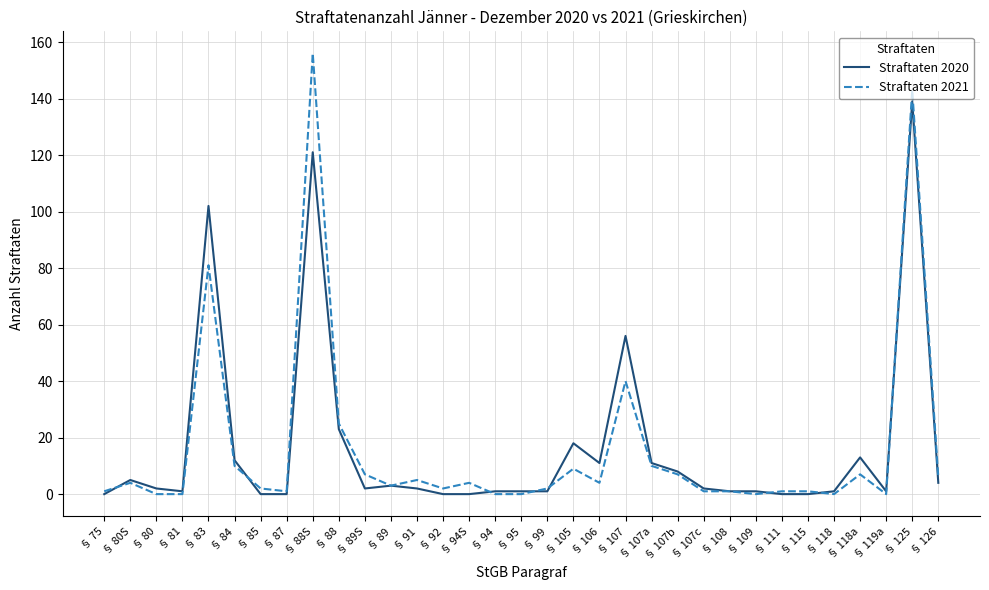

Where is Straftaten 2021 nearest to the value 78?

§ 83